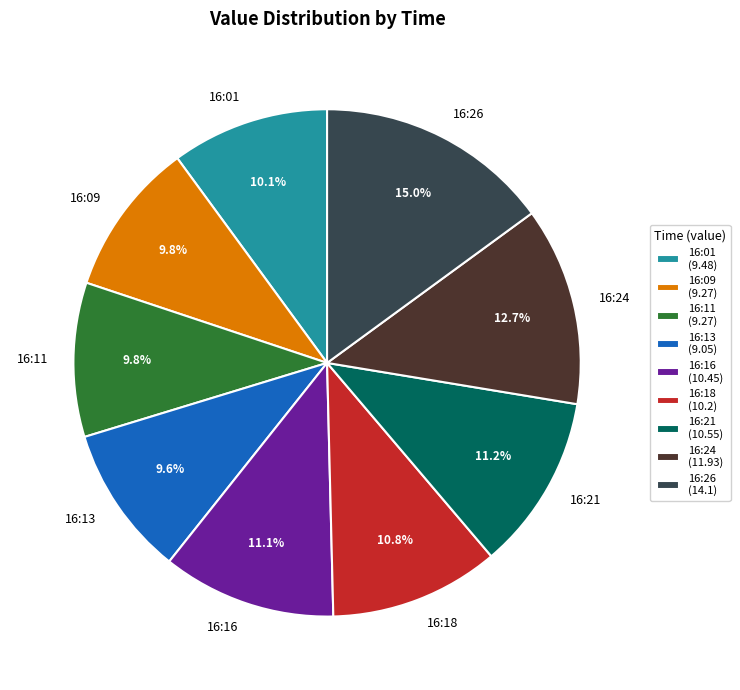

To the nearest percent, what is the average slice percentage?

11%